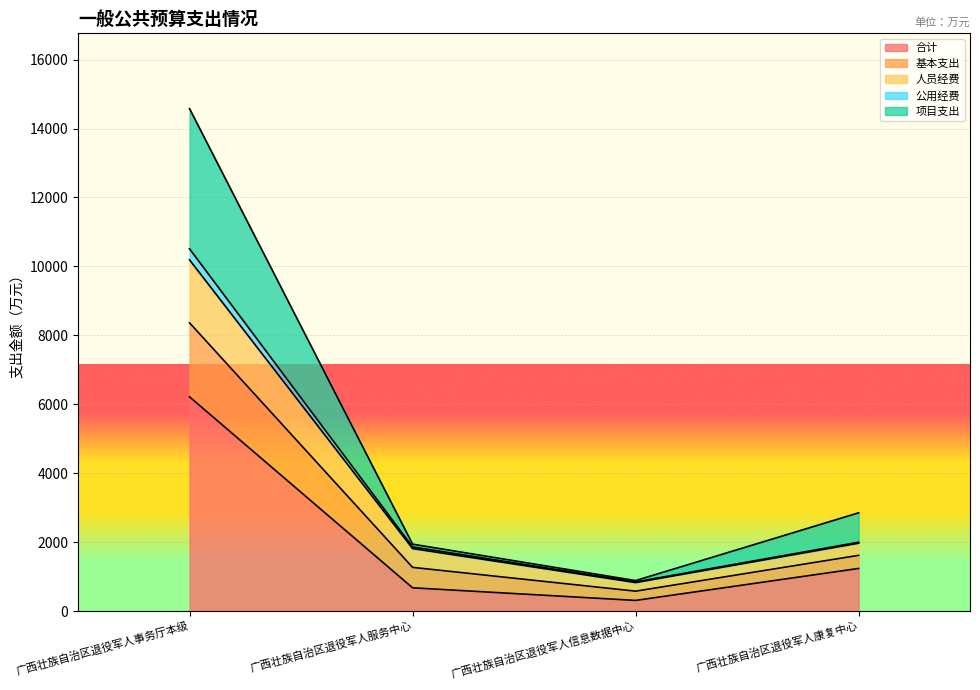

The value of 合计 at 广西壮族自治区退役军人事务厅本级 is 6214.4. True or false?

True